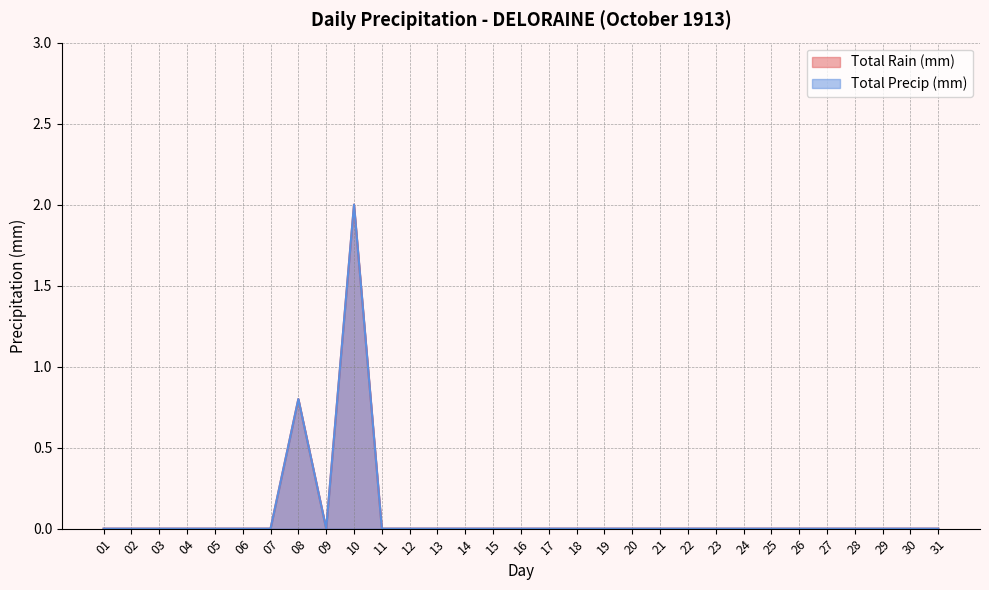

True or false: Total Rain (mm) and Total Precip (mm) intersect in this chart.

False